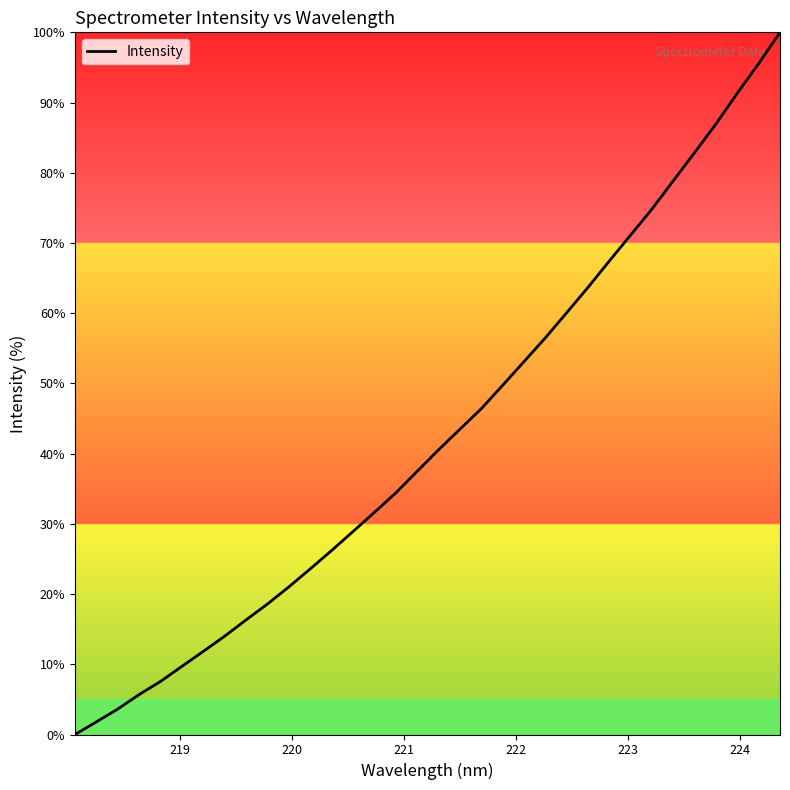

What is the greatest value displayed?

100.0